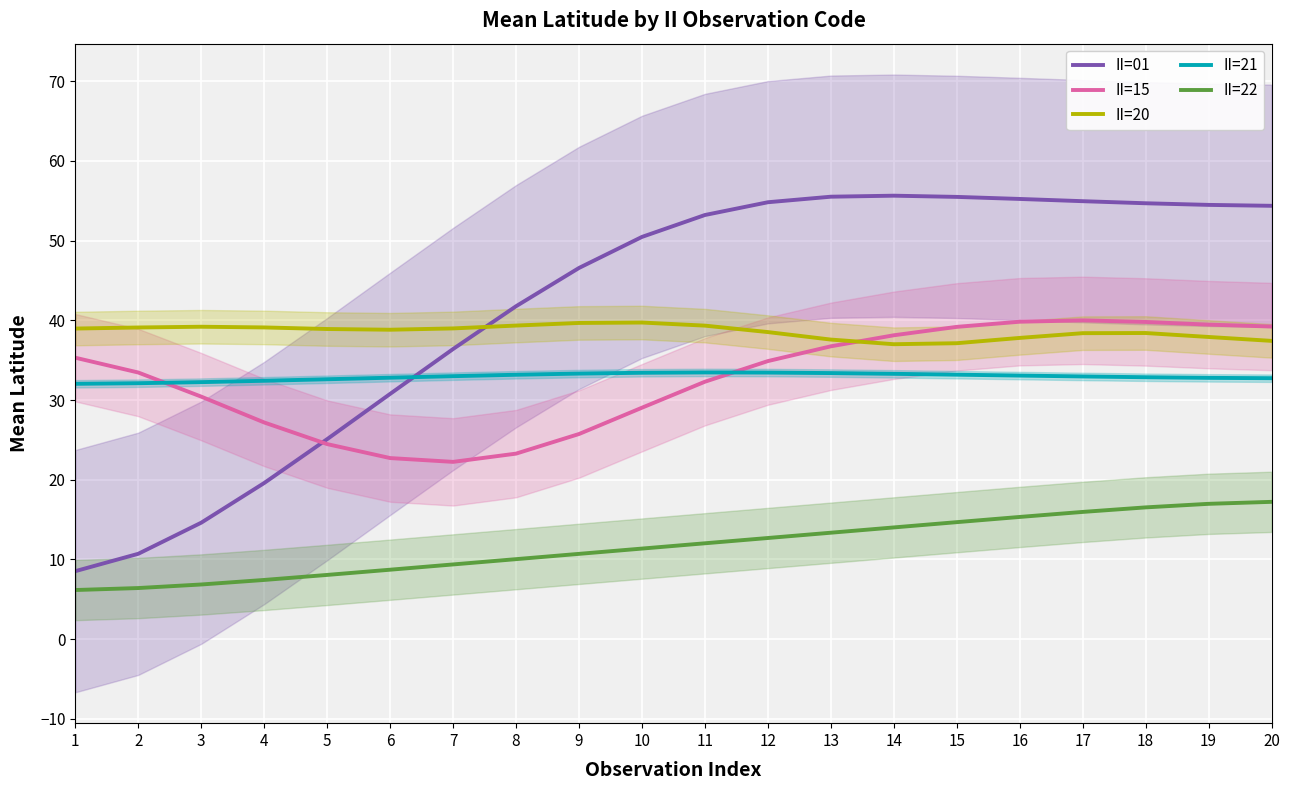

Reading left to right, what are all the values shown in this chart?

II=01: 8.5	10.7	14.6	19.6	25.1	30.8	36.4	41.8	46.6	50.5	53.2	54.8	55.5	55.6	55.5	55.2	54.9	54.7	54.5	54.4
II=15: 35.3	33.4	30.4	27.2	24.5	22.7	22.2	23.3	25.7	29.0	32.3	34.9	36.7	38.1	39.2	39.8	40.0	39.8	39.5	39.2
II=20: 39.0	39.1	39.2	39.1	38.9	38.8	39.0	39.3	39.7	39.7	39.3	38.5	37.6	37.0	37.1	37.8	38.4	38.4	37.9	37.4
II=21: 32.0	32.1	32.2	32.4	32.6	32.8	33.0	33.2	33.3	33.4	33.5	33.4	33.4	33.3	33.2	33.1	33.0	32.9	32.8	32.7
II=22: 6.2	6.4	6.9	7.4	8.1	8.7	9.4	10.0	10.7	11.4	12.0	12.7	13.4	14.0	14.7	15.3	16.0	16.5	17.0	17.2